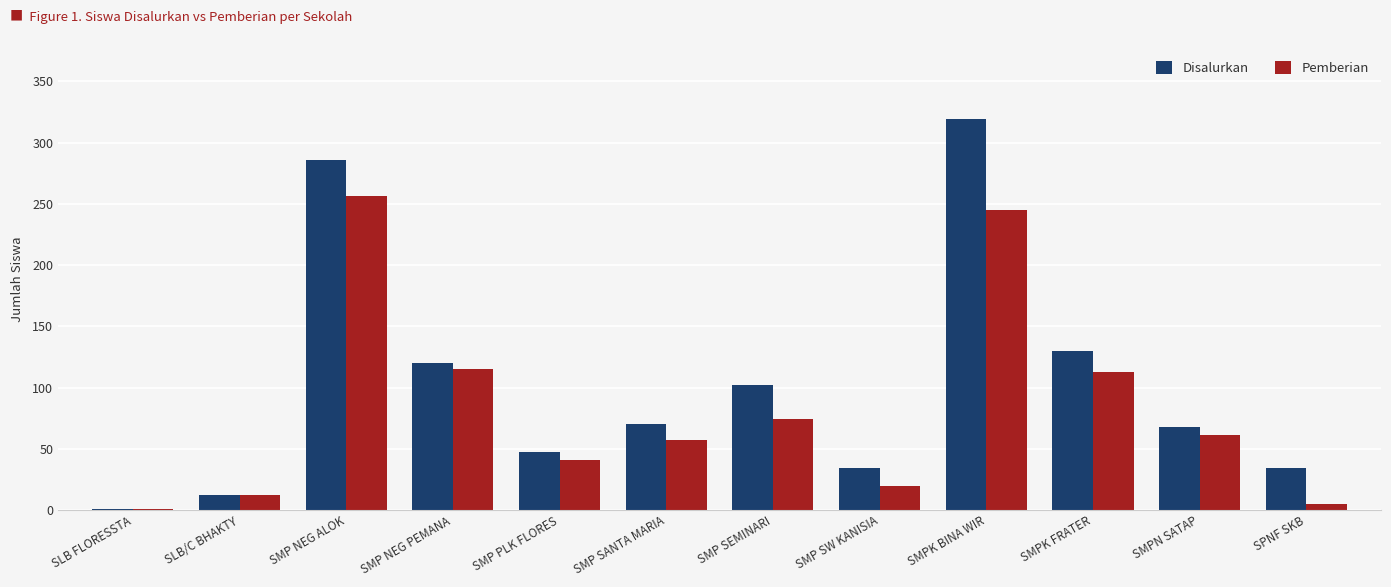

What is the total value across all series at SMP SANTA MARIA?

127